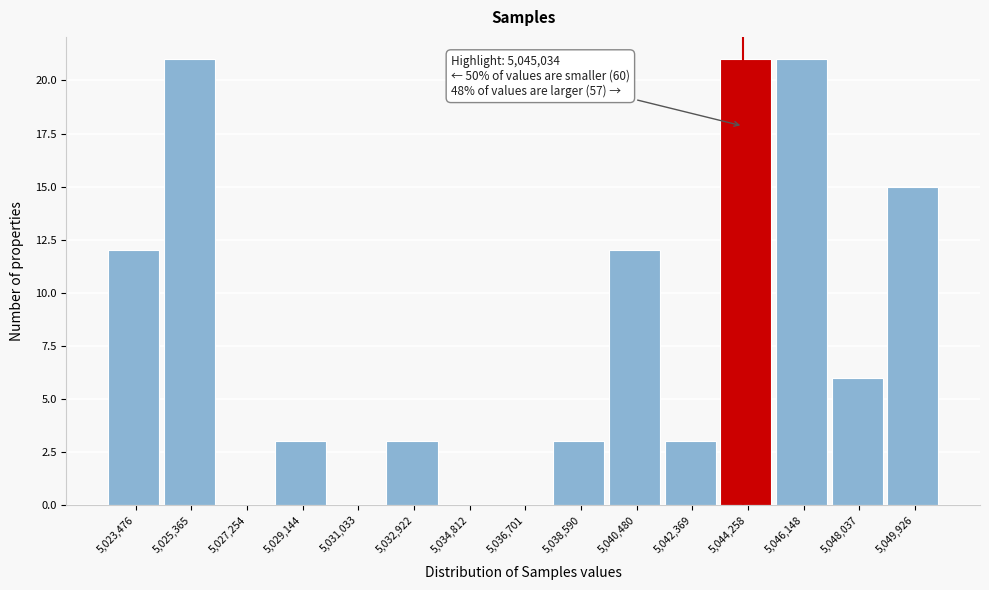

Reading left to right, what are all the values shown in this chart?

5,023,476=12	5,025,365=21	5,027,254=0	5,029,144=3	5,031,033=0	5,032,922=3	5,034,812=0	5,036,701=0	5,038,590=3	5,040,480=12	5,042,369=3	5,044,258=21	5,046,148=21	5,048,037=6	5,049,926=15